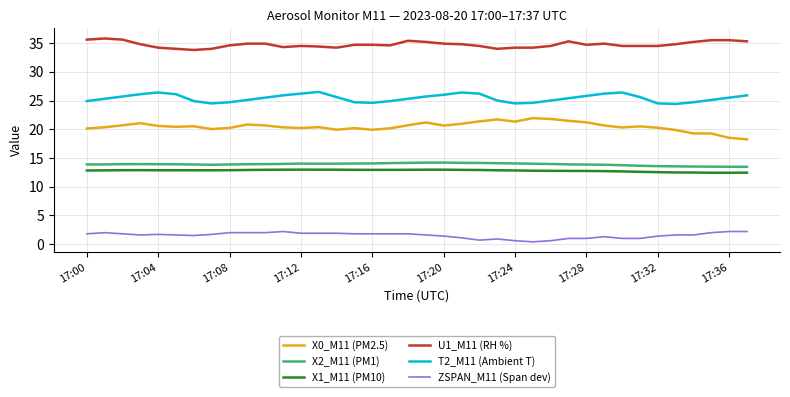

True or false: X2_M11 (PM1) and U1_M11 (RH %) intersect in this chart.

False